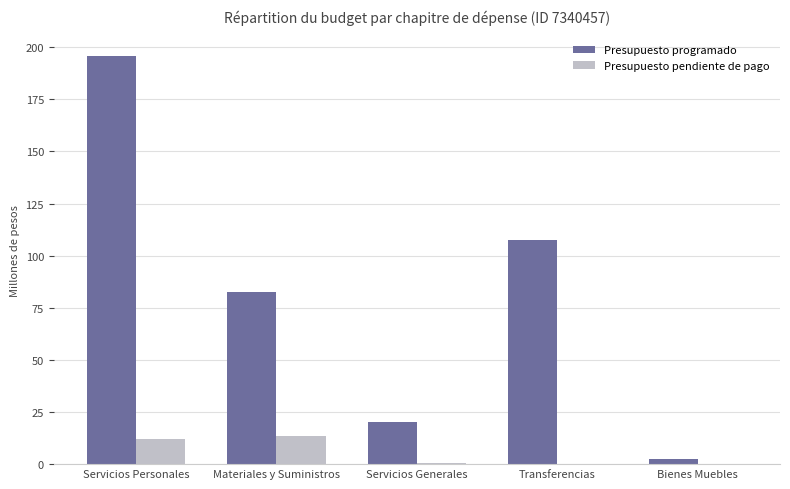

How many groups of bars are there?

5